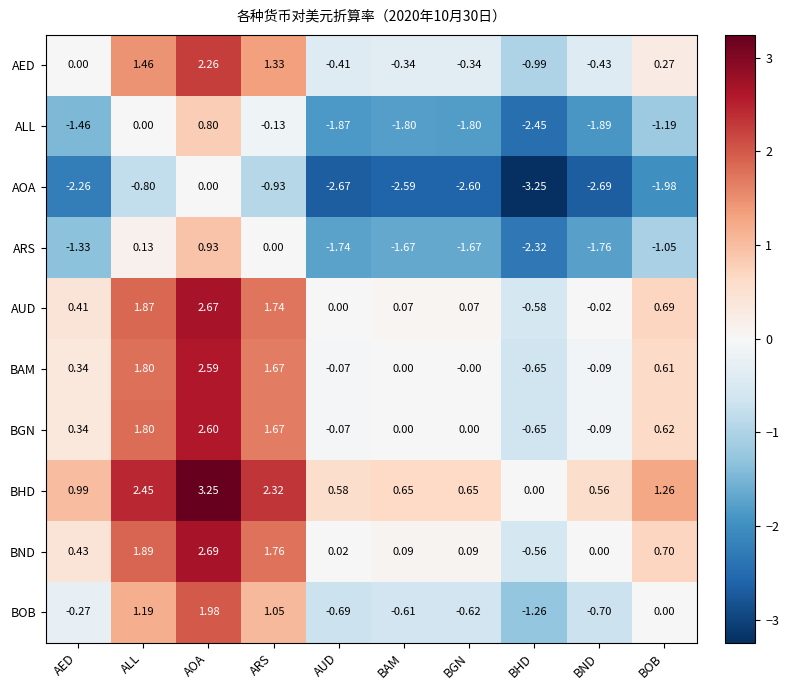

Which category has the lowest value across all series?

BHD